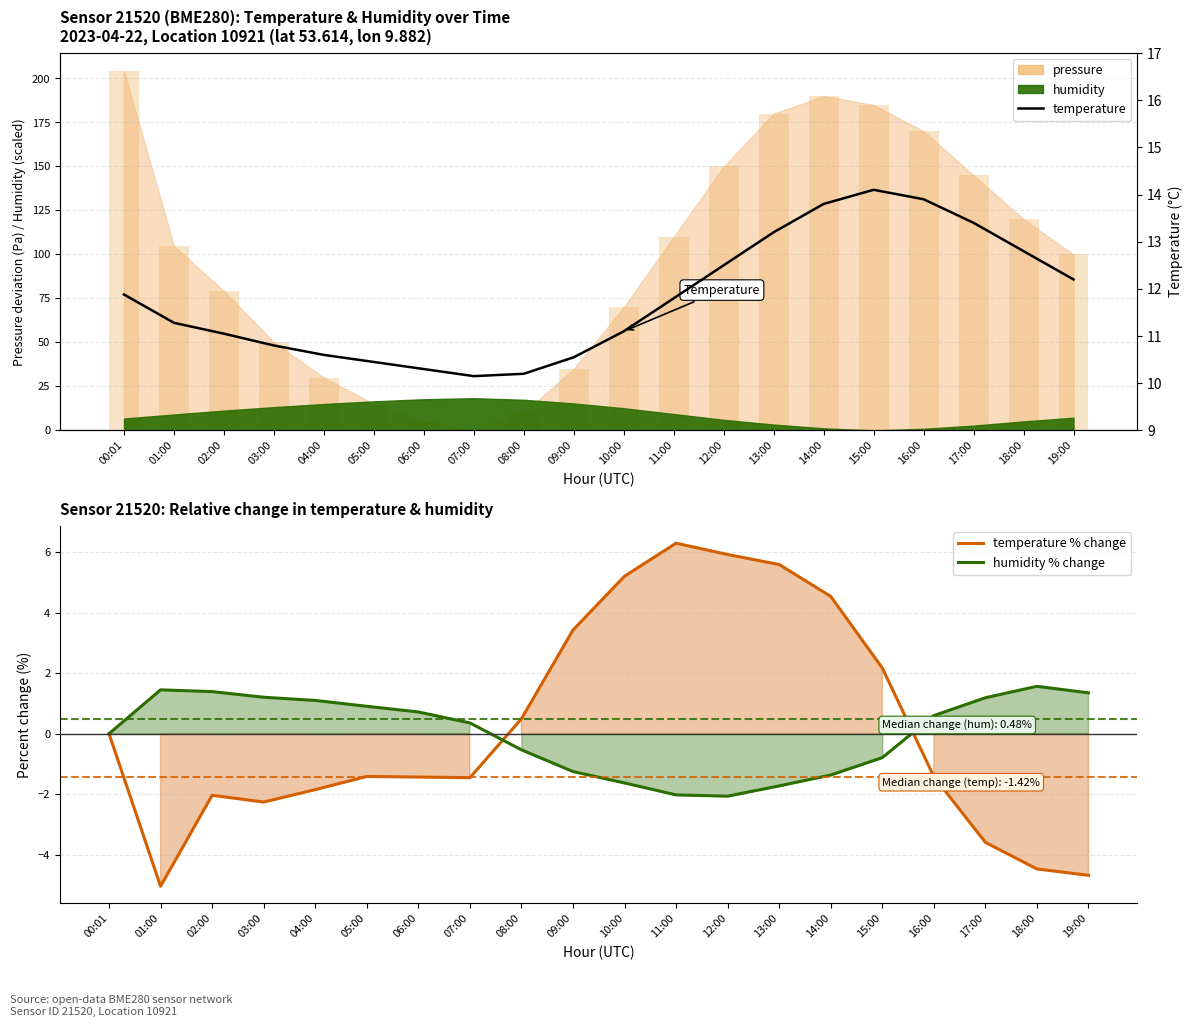

What position from the left is 00:01?

1